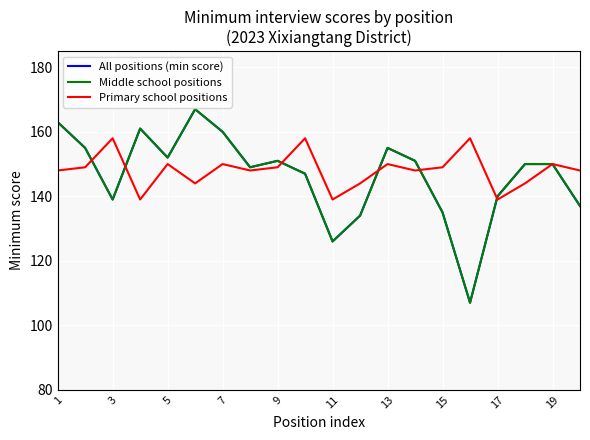

Which series has the widest spread of values?

All positions (min score)